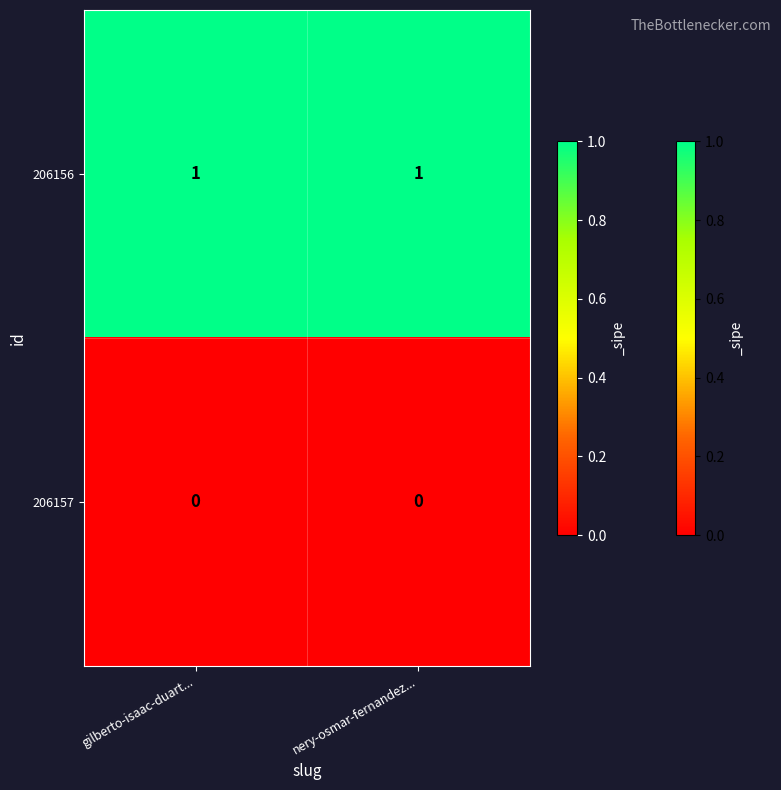

What is the maximum value shown in the chart?

1